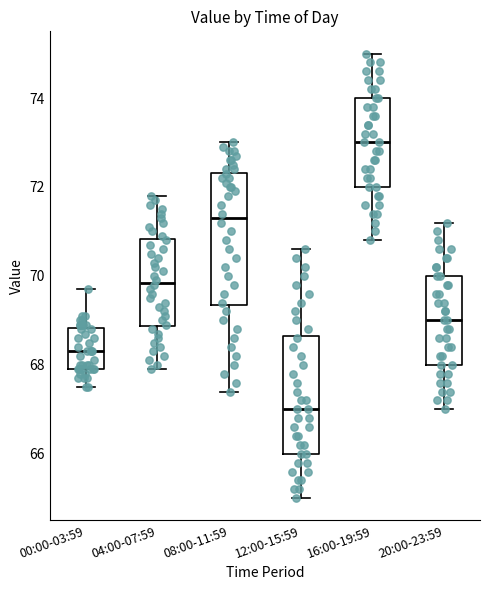

Where is the lower edge of the box for 08:00-11:59 on the y-axis? The values are not printed on the chart, so give them approximately, as read against the axis.

69.4